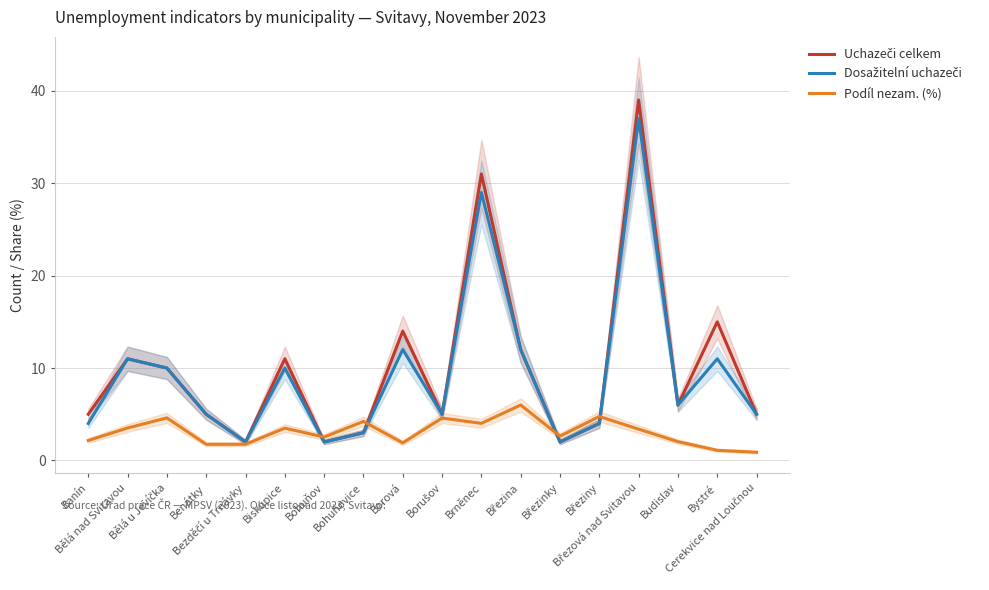

True or false: Uchazeči celkem has more than 1 points higher than both neighbors.

True